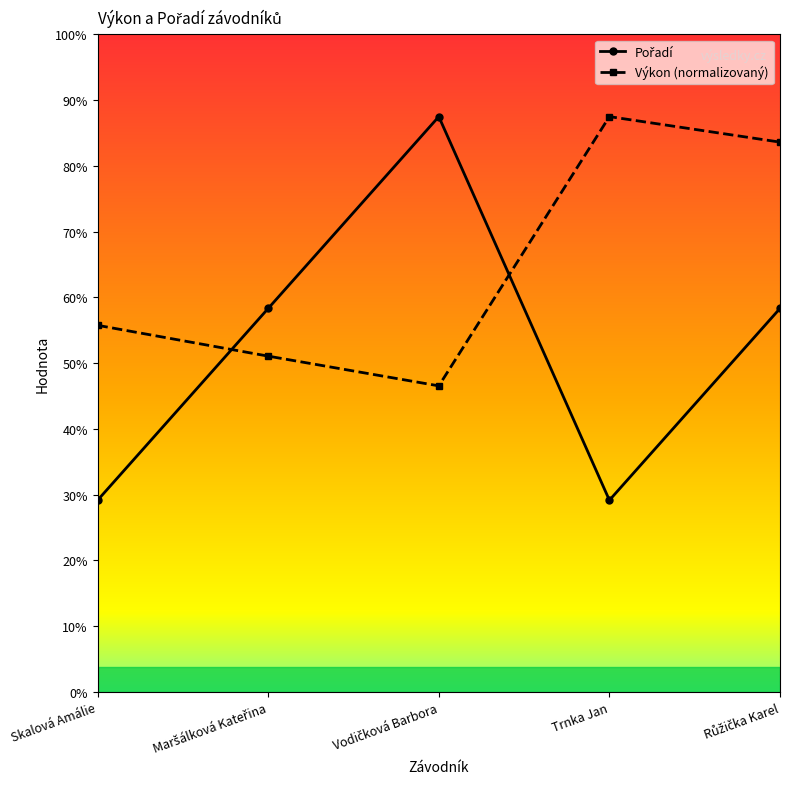

Is this an area chart (filled region under the line)?

No